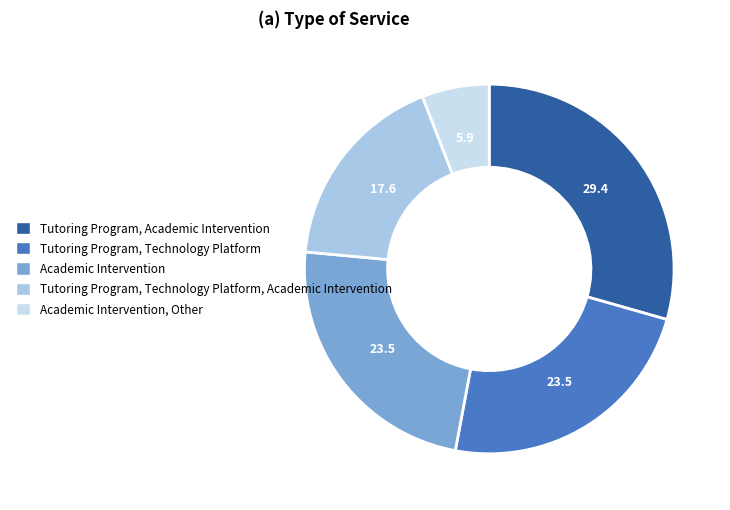

What is the smallest slice in the pie chart?

Academic Intervention, Other